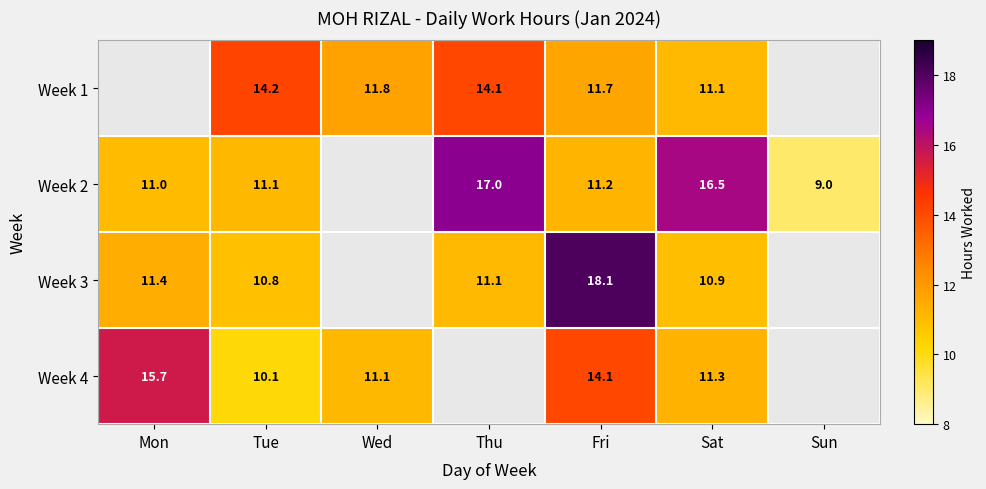

At which category does the chart reach its minimum across all series?

Sun